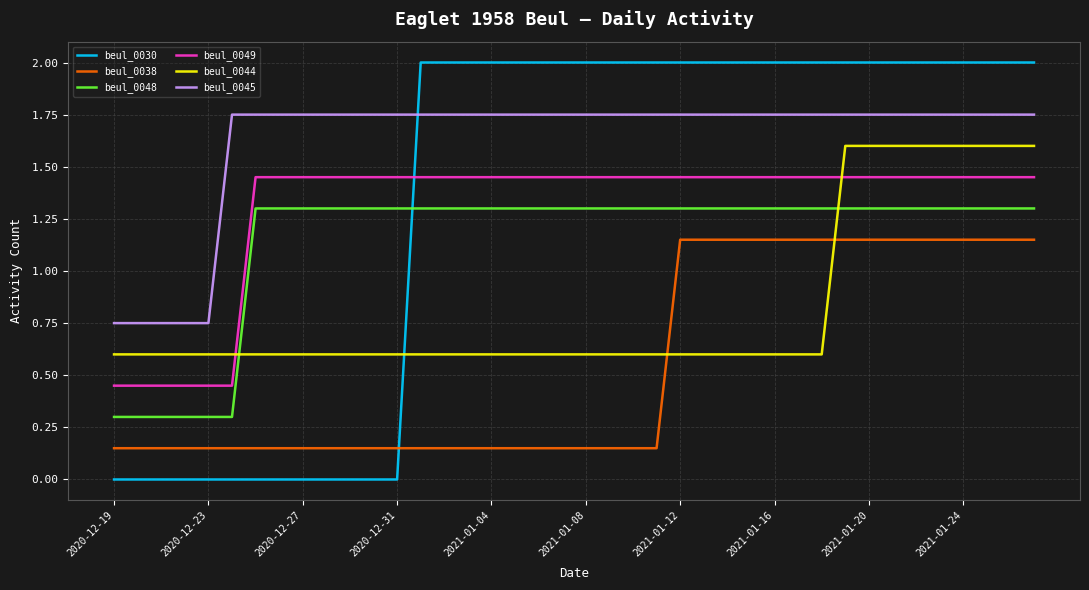

True or false: beul_0045 and beul_0044 cross at least once.

False